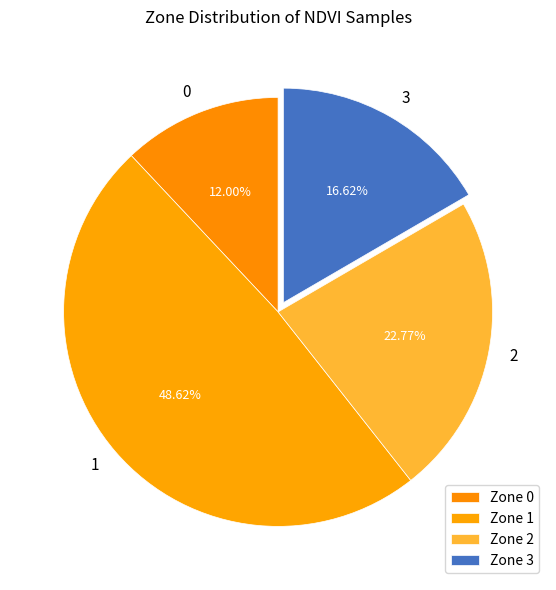

What is the largest slice in the pie chart?

Zone 1